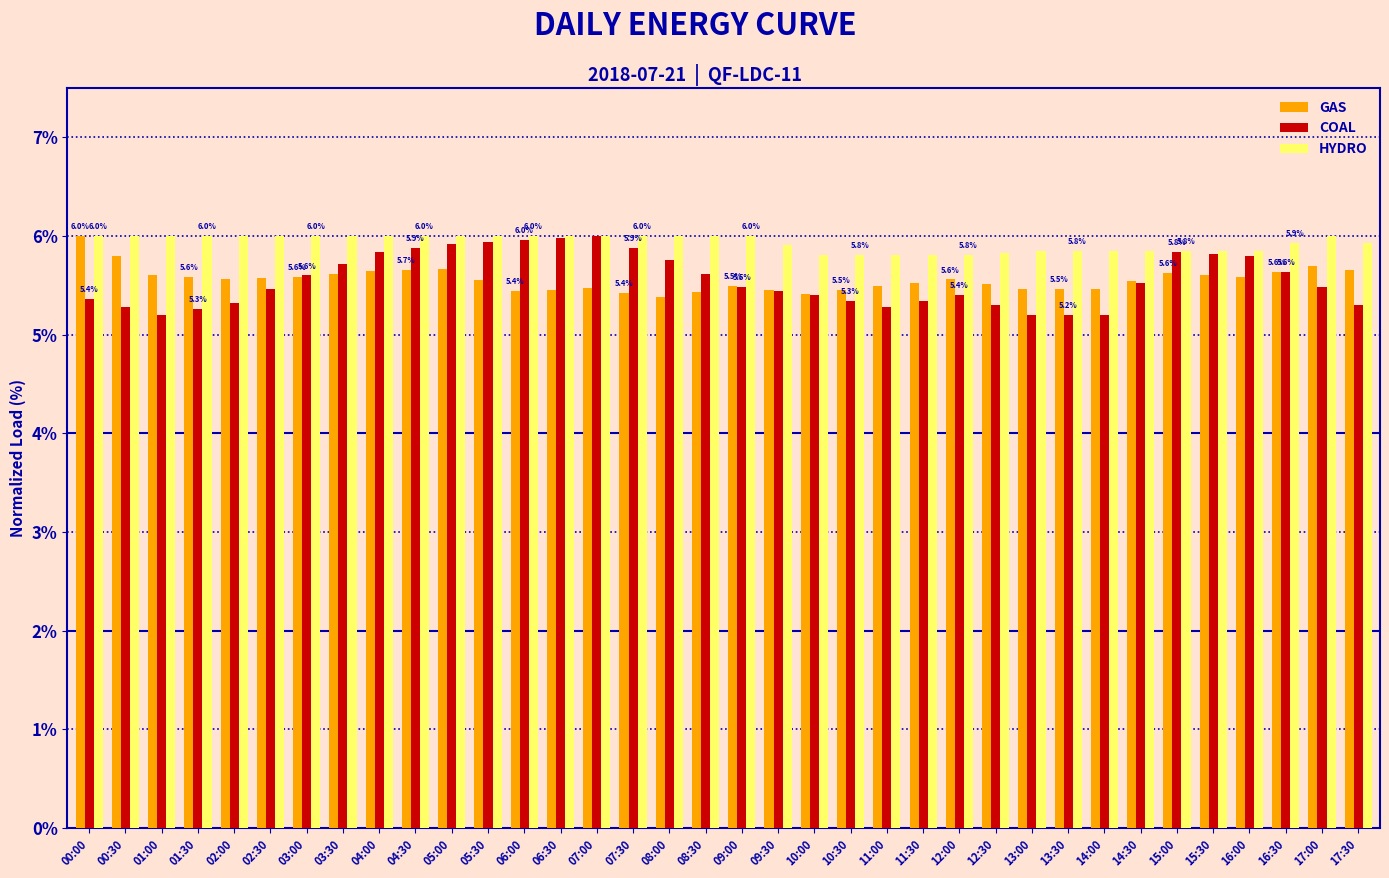

The COAL series shows 2.3 at 05:30. True or false?

False